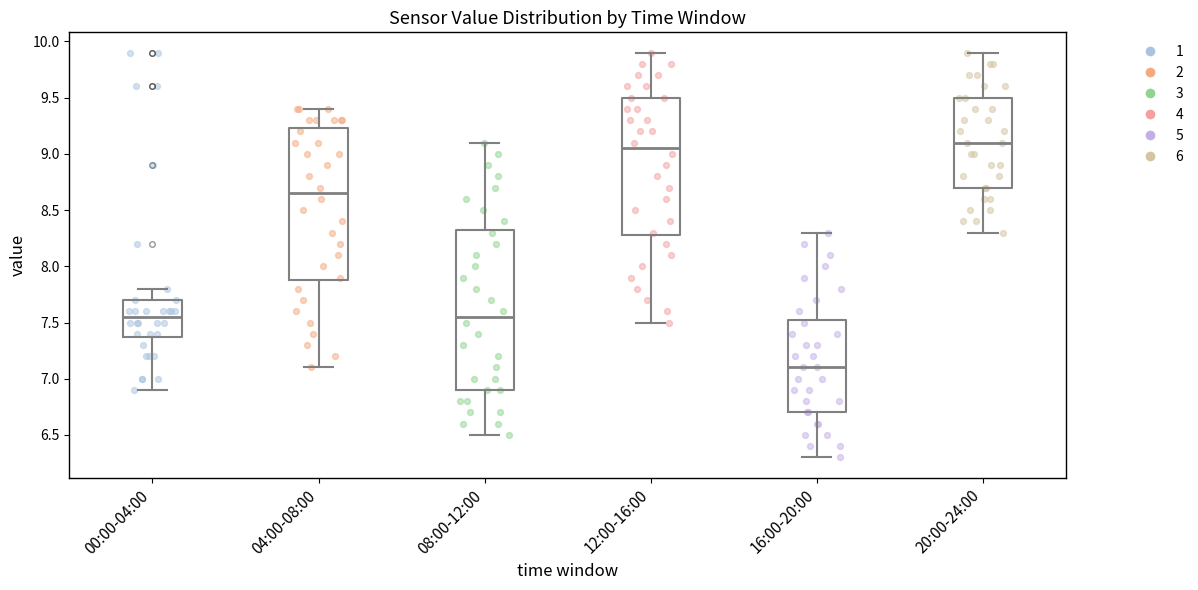

Where is the lower edge of the box for 00:00-04:00 on the y-axis? The values are not printed on the chart, so give them approximately, as read against the axis.

7.40